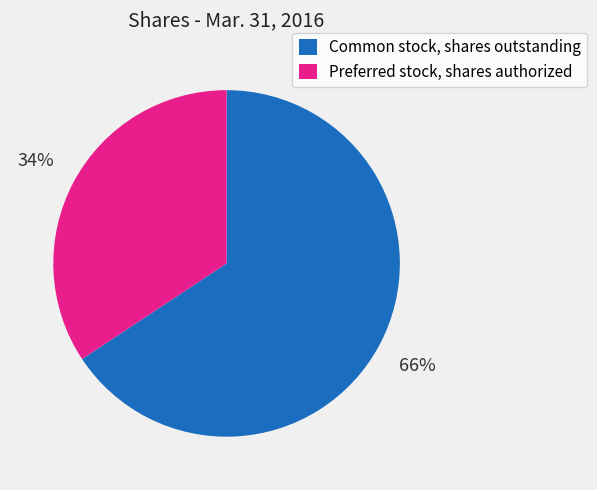

To the nearest percent, what is the combined percentage of Preferred stock, shares authorized and Common stock, shares outstanding?

100%